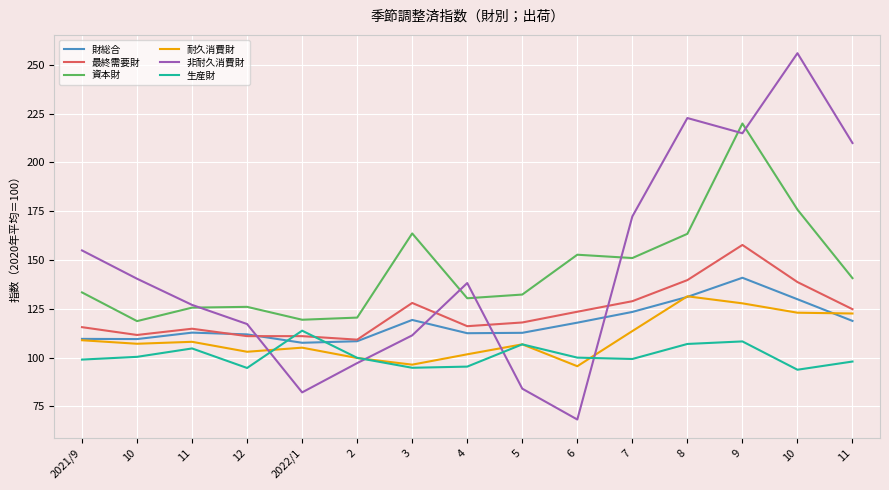

True or false: 耐久消費財 has more than 0 points higher than both neighbors.

True